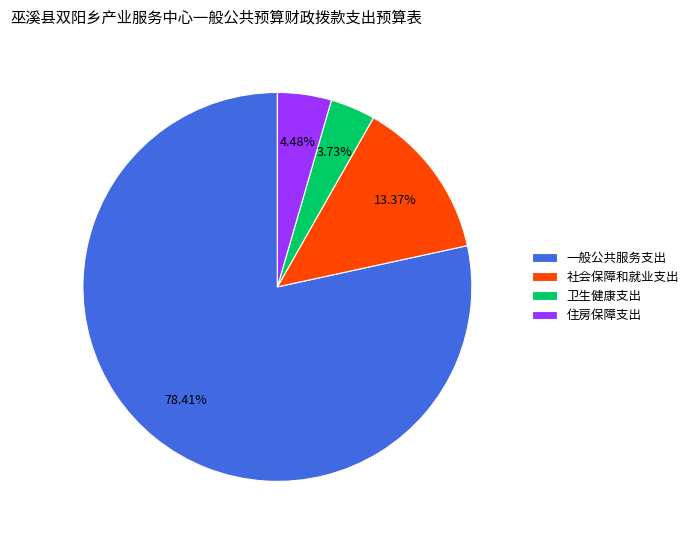

To the nearest percent, what portion does 住房保障支出 represent?

4%